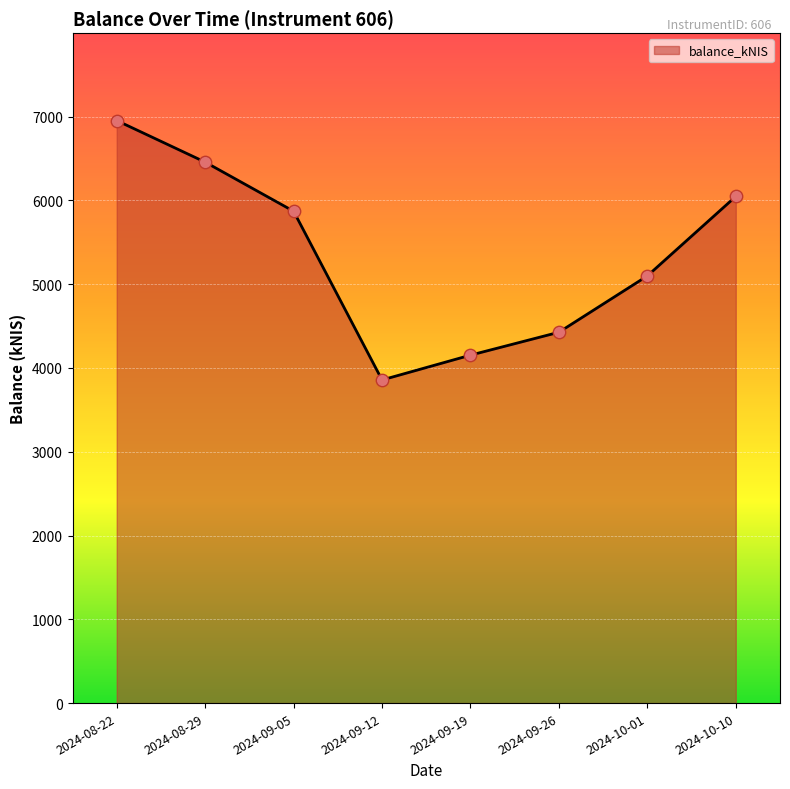

What is the change in value from 2024-08-22 to 2024-09-26?

-2526.6